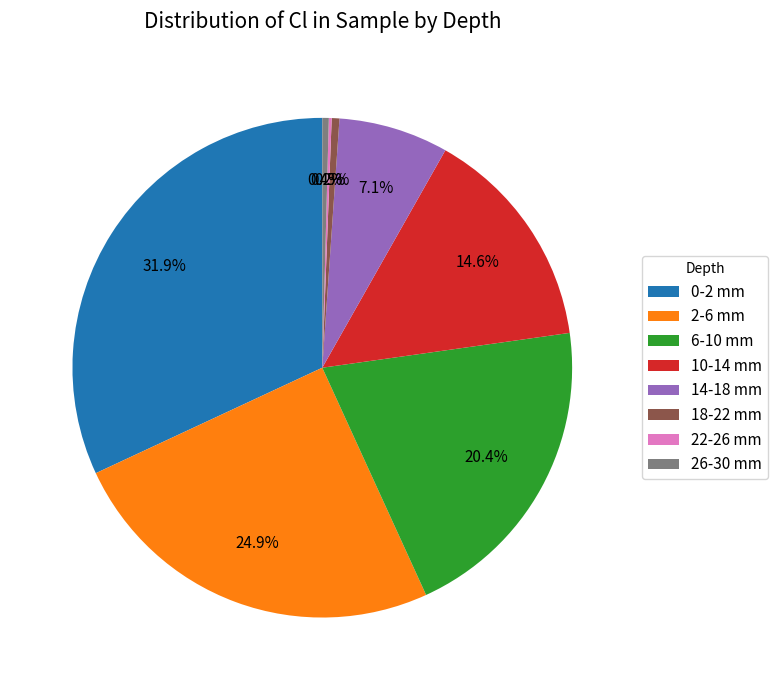

What portion of the pie excludes 14-18 mm?

92.9%